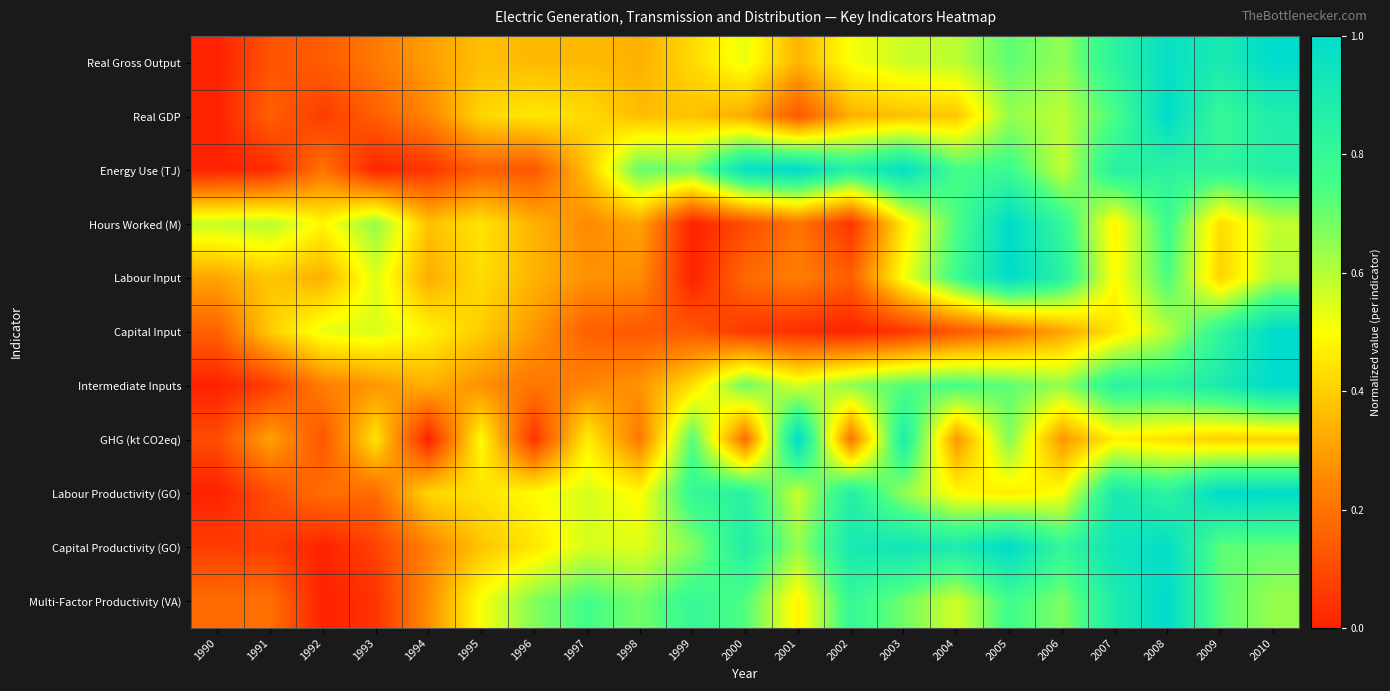

Reading left to right, what are all the values shown in this chart?

Real Gross Output: 1990=0.0	1991=0.1	1992=0.1	1993=0.2	1994=0.3	1995=0.4	1996=0.4	1997=0.4	1998=0.3	1999=0.4	2000=0.5	2001=0.3	2002=0.5	2003=0.6	2004=0.6	2005=0.7	2006=0.6	2007=0.8	2008=1.0	2009=0.9	2010=1.0
Real GDP: 1990=0.0	1991=0.2	1992=0.1	1993=0.2	1994=0.2	1995=0.4	1996=0.5	1997=0.4	1998=0.4	1999=0.4	2000=0.3	2001=0.1	2002=0.3	2003=0.4	2004=0.4	2005=0.6	2006=0.6	2007=0.7	2008=1.0	2009=0.8	2010=0.9
Energy Use (TJ): 1990=0.0	1991=0.0	1992=0.2	1993=0.0	1994=0.0	1995=0.1	1996=0.1	1997=0.4	1998=0.7	1999=0.7	2000=1.0	2001=1.0	2002=0.9	2003=1.0	2004=0.8	2005=0.8	2006=0.6	2007=0.9	2008=0.8	2009=0.8	2010=0.9
Hours Worked (M): 1990=0.6	1991=0.6	1992=0.5	1993=0.6	1994=0.4	1995=0.4	1996=0.3	1997=0.3	1998=0.3	1999=0.0	2000=0.1	2001=0.2	2002=0.0	2003=0.5	2004=0.7	2005=1.0	2006=0.8	2007=0.5	2008=0.8	2009=0.4	2010=0.6
Labour Input: 1990=0.3	1991=0.4	1992=0.3	1993=0.5	1994=0.3	1995=0.4	1996=0.3	1997=0.3	1998=0.3	1999=0.0	2000=0.2	2001=0.2	2002=0.1	2003=0.5	2004=0.8	2005=1.0	2006=0.8	2007=0.5	2008=0.7	2009=0.4	2010=0.6
Capital Input: 1990=0.2	1991=0.4	1992=0.5	1993=0.6	1994=0.5	1995=0.4	1996=0.3	1997=0.2	1998=0.1	1999=0.1	2000=0.1	2001=0.0	2002=0.0	2003=0.1	2004=0.1	2005=0.2	2006=0.3	2007=0.4	2008=0.6	2009=0.8	2010=1.0
Intermediate Inputs: 1990=0.0	1991=0.1	1992=0.2	1993=0.3	1994=0.3	1995=0.3	1996=0.2	1997=0.2	1998=0.3	1999=0.4	2000=0.7	2001=0.6	2002=0.7	2003=0.7	2004=0.8	2005=0.7	2006=0.6	2007=0.8	2008=0.8	2009=0.9	2010=1.0
GHG (kt CO2eq): 1990=0.1	1991=0.3	1992=0.1	1993=0.4	1994=0.0	1995=0.5	1996=0.0	1997=0.5	1998=0.2	1999=0.7	2000=0.2	2001=1.0	2002=0.2	2003=0.9	2004=0.3	2005=0.7	2006=0.3	2007=0.5	2008=0.4	2009=0.4	2010=0.4
Labour Productivity (GO): 1990=0.0	1991=0.1	1992=0.2	1993=0.2	1994=0.4	1995=0.4	1996=0.5	1997=0.6	1998=0.5	1999=0.8	2000=0.8	2001=0.6	2002=0.9	2003=0.6	2004=0.5	2005=0.5	2006=0.5	2007=0.9	2008=0.8	2009=1.0	2010=1.0
Capital Productivity (GO): 1990=0.1	1991=0.1	1992=0.0	1993=0.1	1994=0.2	1995=0.4	1996=0.4	1997=0.6	1998=0.5	1999=0.7	2000=0.9	2001=0.6	2002=0.9	2003=0.9	2004=0.9	2005=1.0	2006=0.8	2007=0.9	2008=1.0	2009=0.7	2010=0.7
Multi-Factor Productivity (VA): 1990=0.2	1991=0.2	1992=0.0	1993=0.0	1994=0.3	1995=0.5	1996=0.7	1997=0.8	1998=0.7	1999=0.8	2000=0.7	2001=0.5	2002=0.8	2003=0.7	2004=0.6	2005=0.8	2006=0.7	2007=0.9	2008=1.0	2009=0.7	2010=0.6